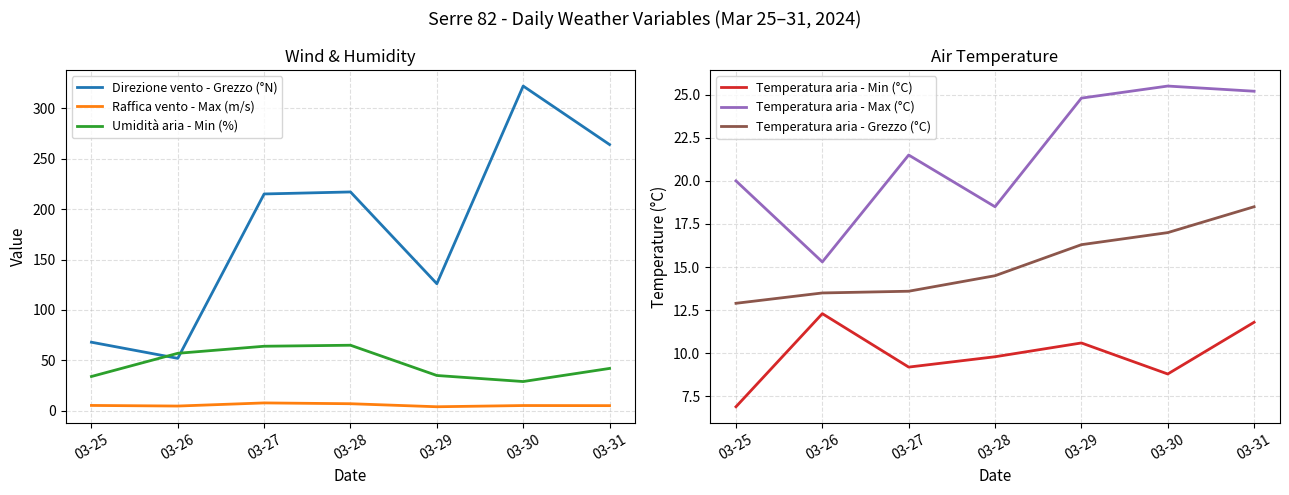

At 03-26, list the series in order from largest to smallest.

Umidità aria - Min (%), Direzione vento - Grezzo (°N), Temperatura aria - Max (°C), Temperatura aria - Grezzo (°C), Temperatura aria - Min (°C), Raffica vento - Max (m/s)